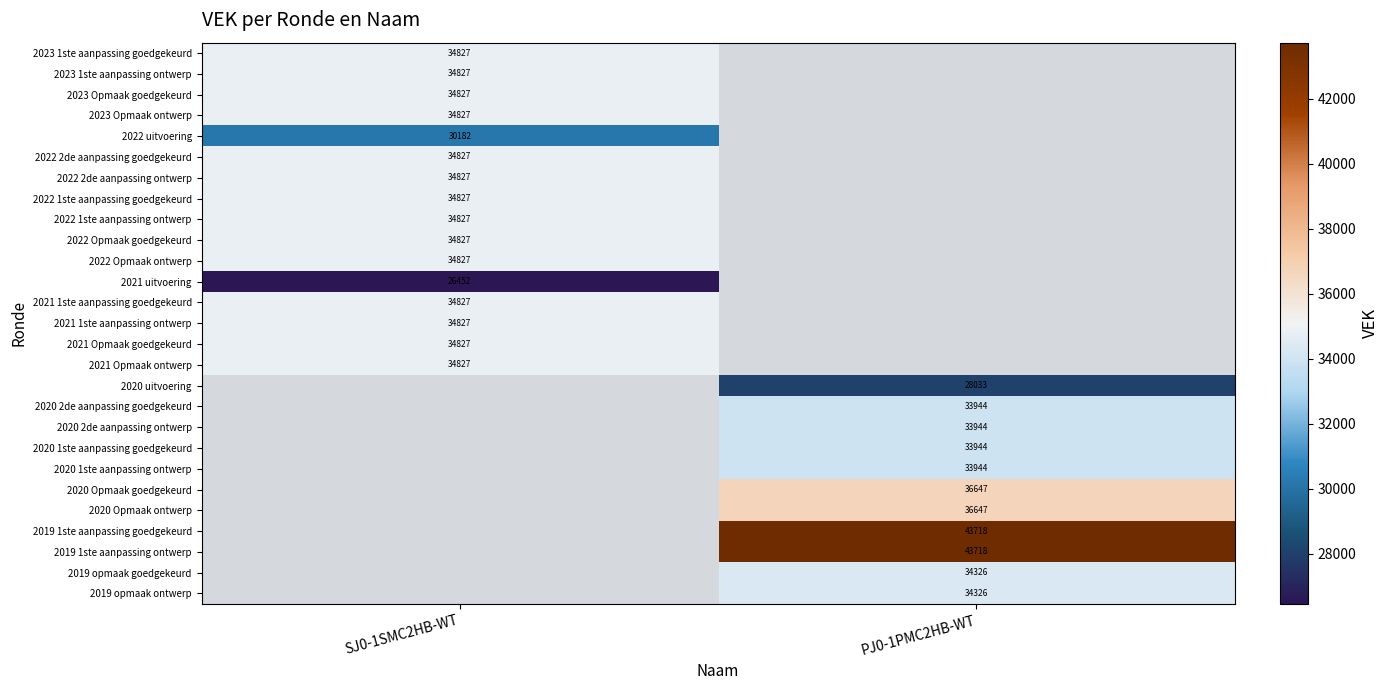

Which label corresponds to the smallest value in the chart?

SJ0-1SMC2HB-WT